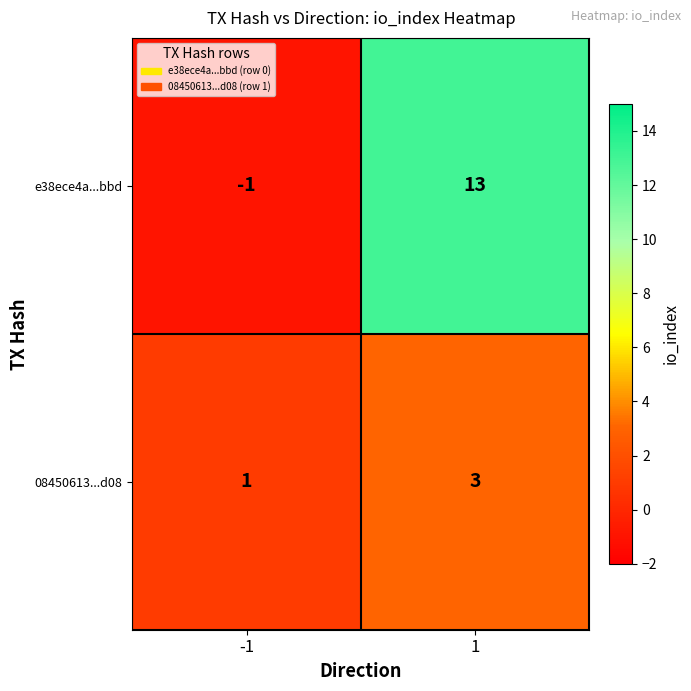

How many series are shown in this chart?

2